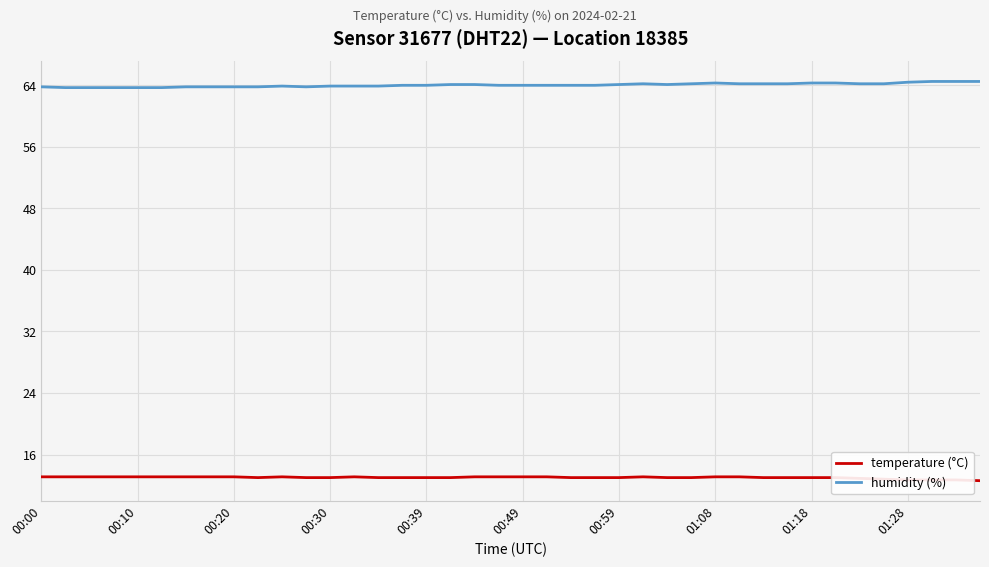

True or false: temperature (°C) and humidity (%) cross at least once.

False